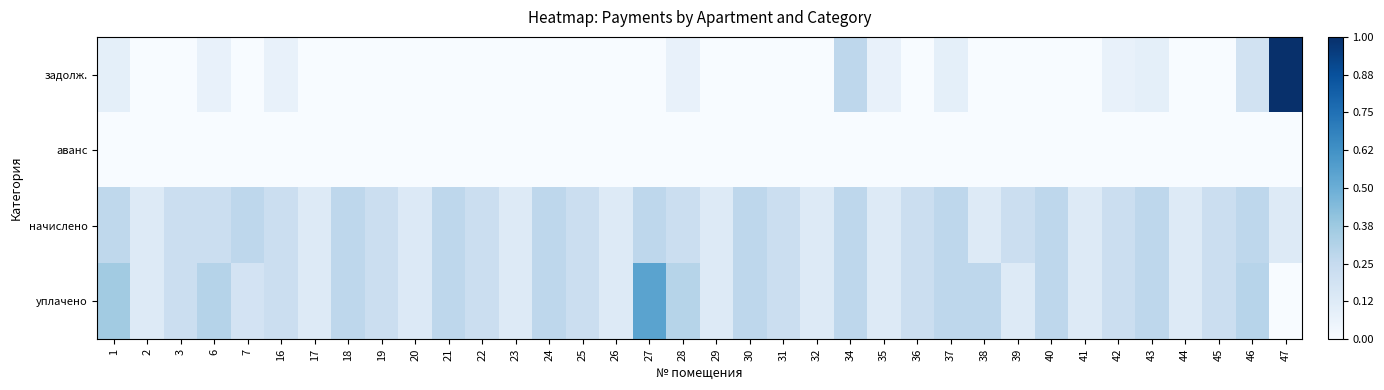

What is the total value across all series at 37?

0.6